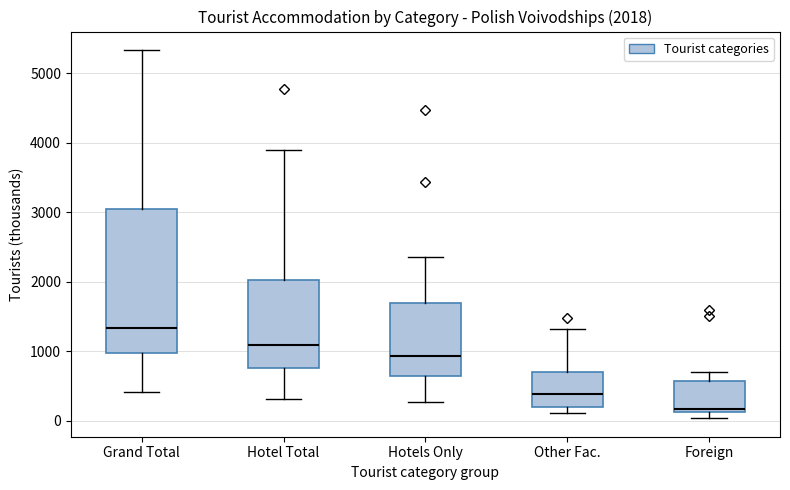

Which box's median line is the lowest?

Foreign